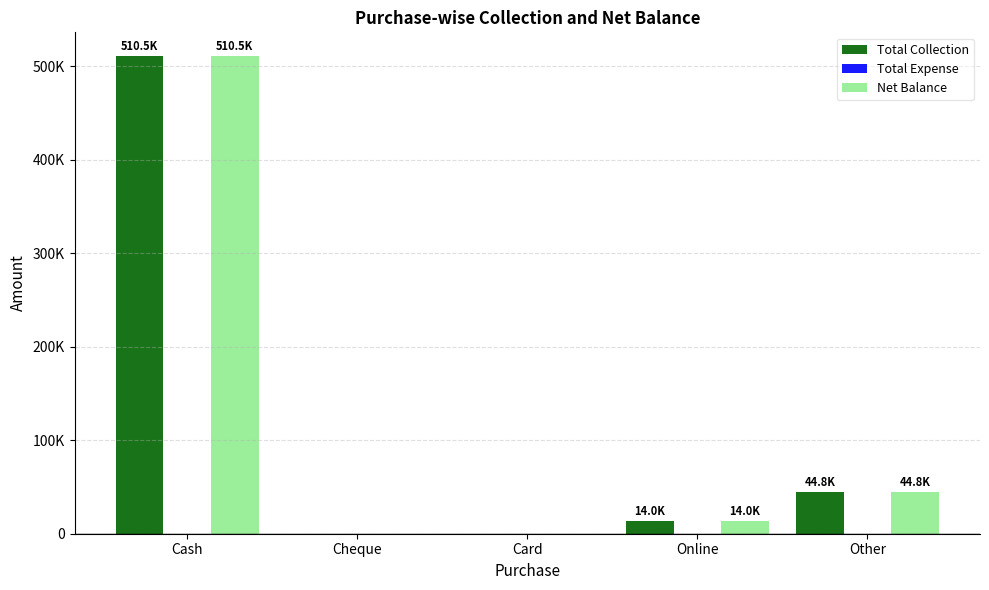

Reading left to right, list all the values displayed in this chart.

Total Collection: Cash=510487.4	Cheque=0.0	Card=0.0	Online=13999.0	Other=44760.0
Total Expense: Cash=0.0	Cheque=0.0	Card=0.0	Online=0.0	Other=0.0
Net Balance: Cash=510487.4	Cheque=0.0	Card=0.0	Online=13999.0	Other=44760.0